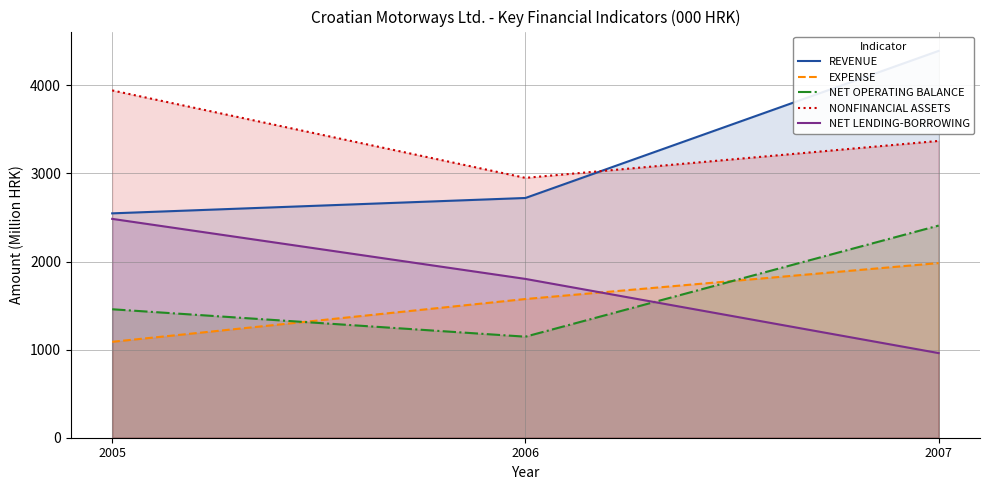

Which has a higher value, 2007 or 2006?

2007